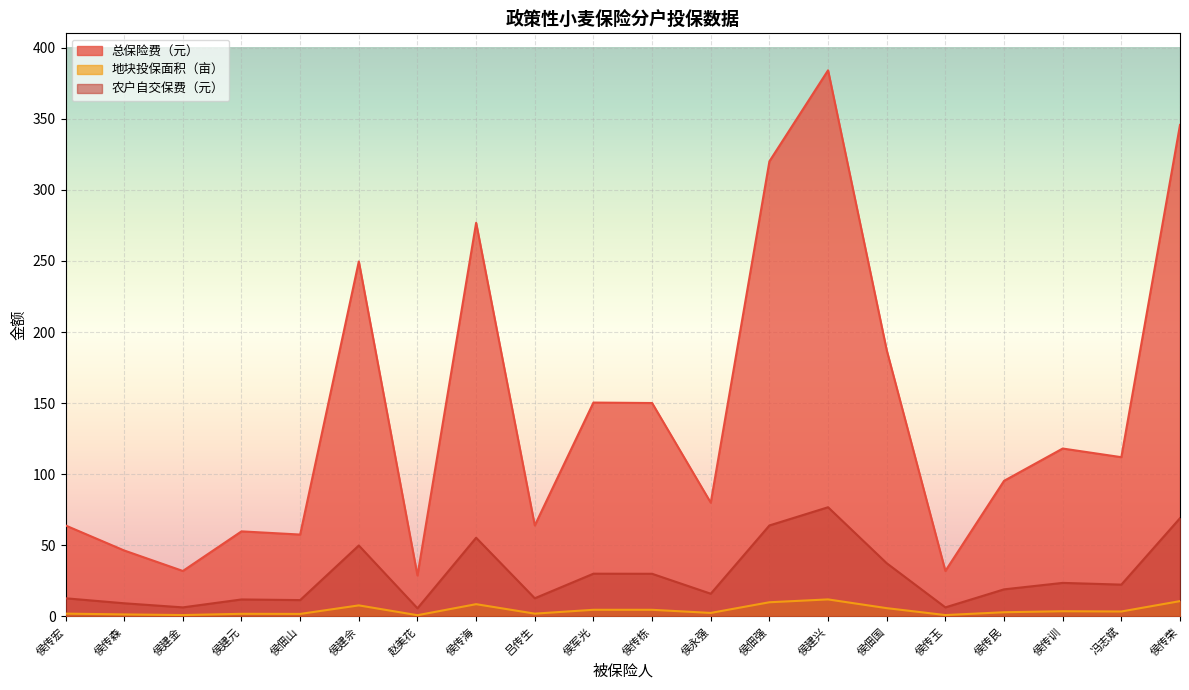

How many interior local valleys does the 地块投保面积（亩） series have?

7